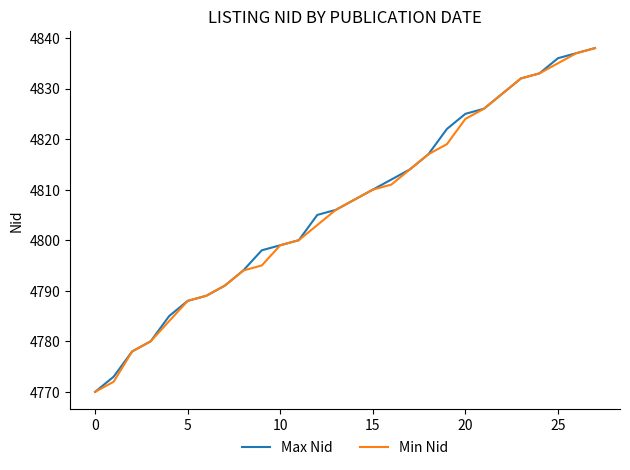

What is the maximum value for Min Nid?

4838